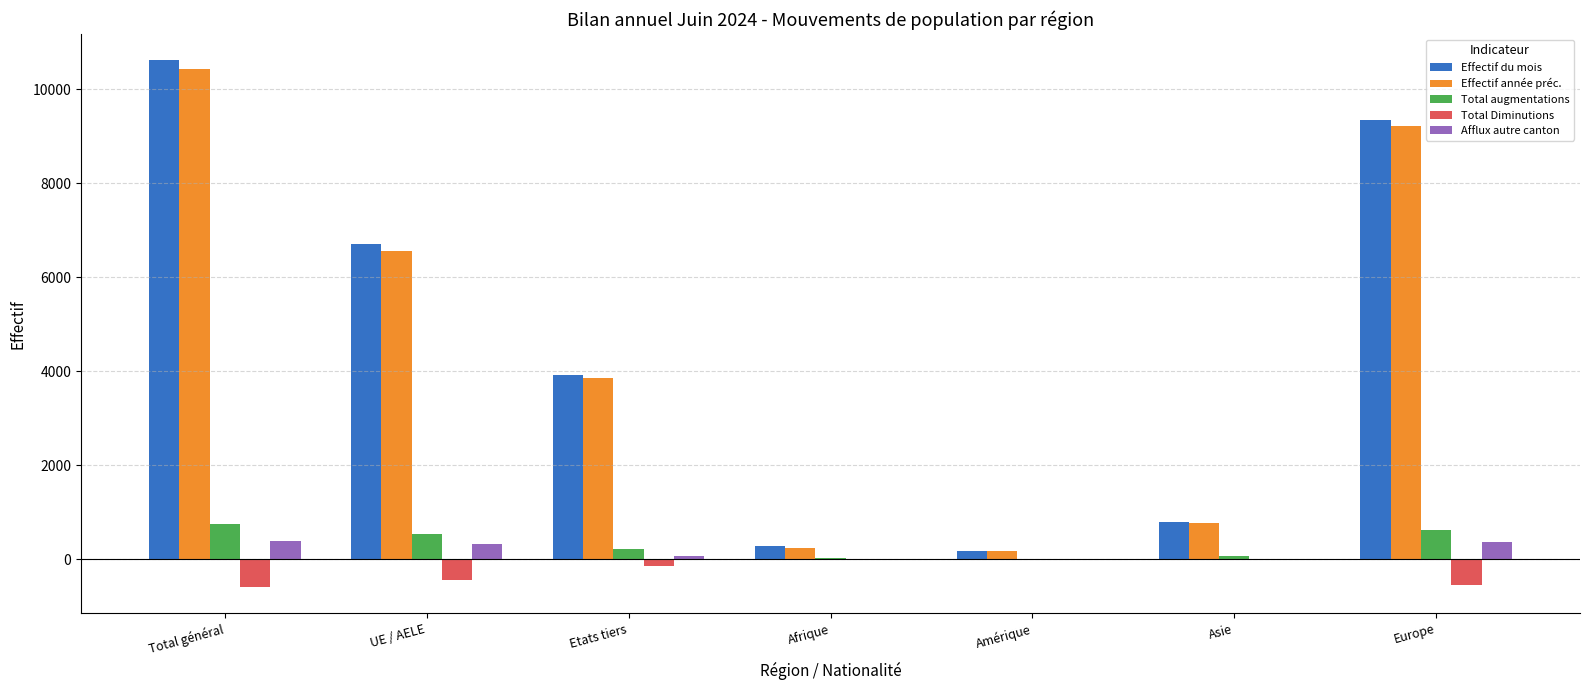

Count the number of data series in this chart.

5